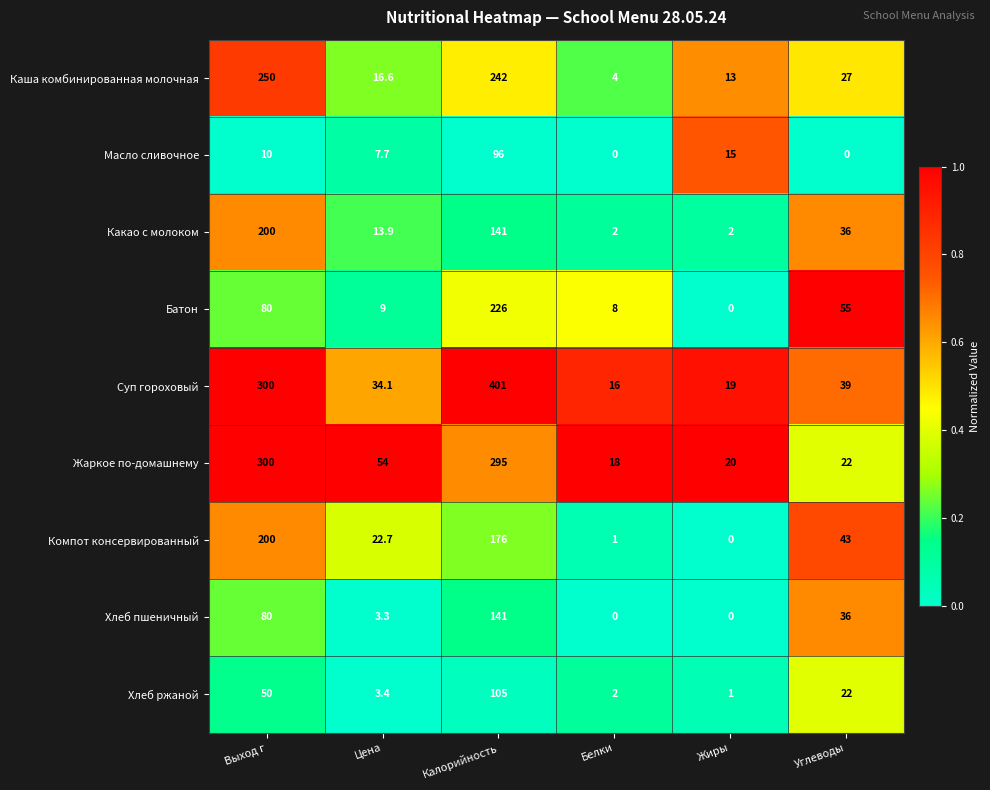

True or false: Жаркое по-домашнему has a value of 410.2 at Выход г.

False